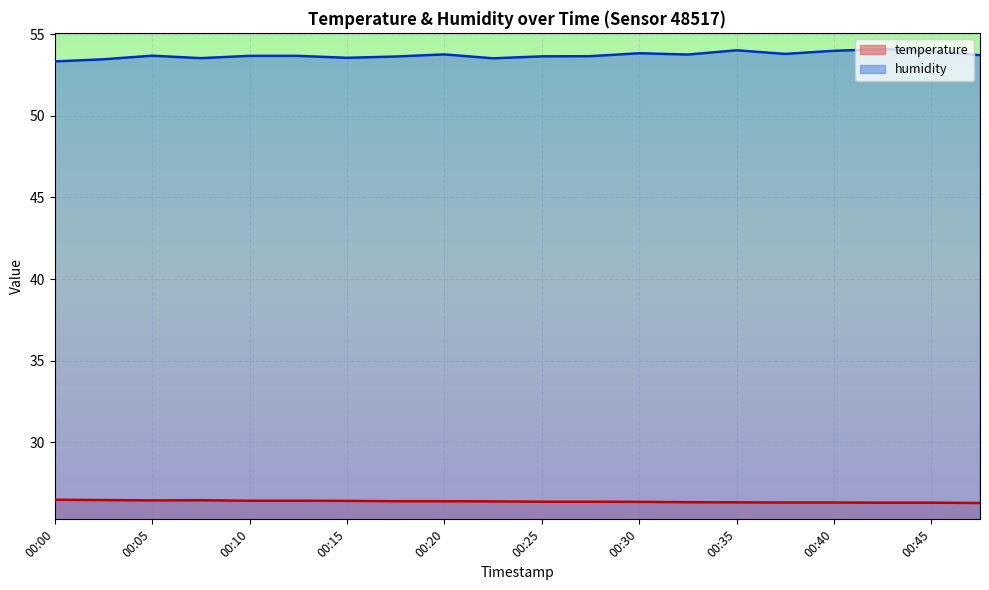

Reading left to right, extract all data points from this chart.

temperature: 00:00=26.5	00:02=26.5	00:05=26.4	00:07=26.5	00:10=26.4	00:12=26.4	00:15=26.4	00:17=26.4	00:20=26.4	00:22=26.4	00:25=26.4	00:27=26.4	00:30=26.4	00:32=26.3	00:35=26.3	00:37=26.3	00:40=26.3	00:42=26.3	00:45=26.3	00:47=26.3
humidity: 00:00=53.3	00:02=53.5	00:05=53.7	00:07=53.5	00:10=53.7	00:12=53.7	00:15=53.5	00:17=53.6	00:20=53.8	00:22=53.5	00:25=53.6	00:27=53.6	00:30=53.8	00:32=53.8	00:35=54.0	00:37=53.8	00:40=54.0	00:42=54.1	00:45=54.0	00:47=53.7